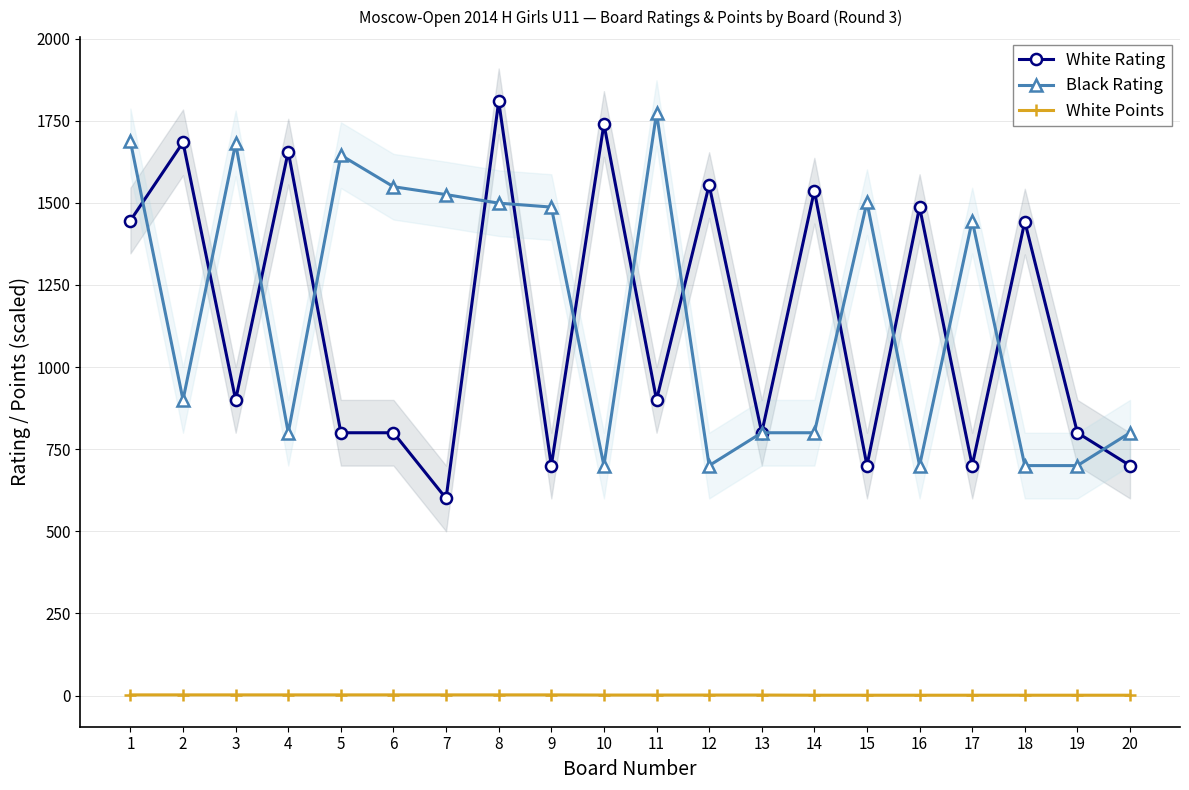

What is the lowest value of the White Rating series?

600.0